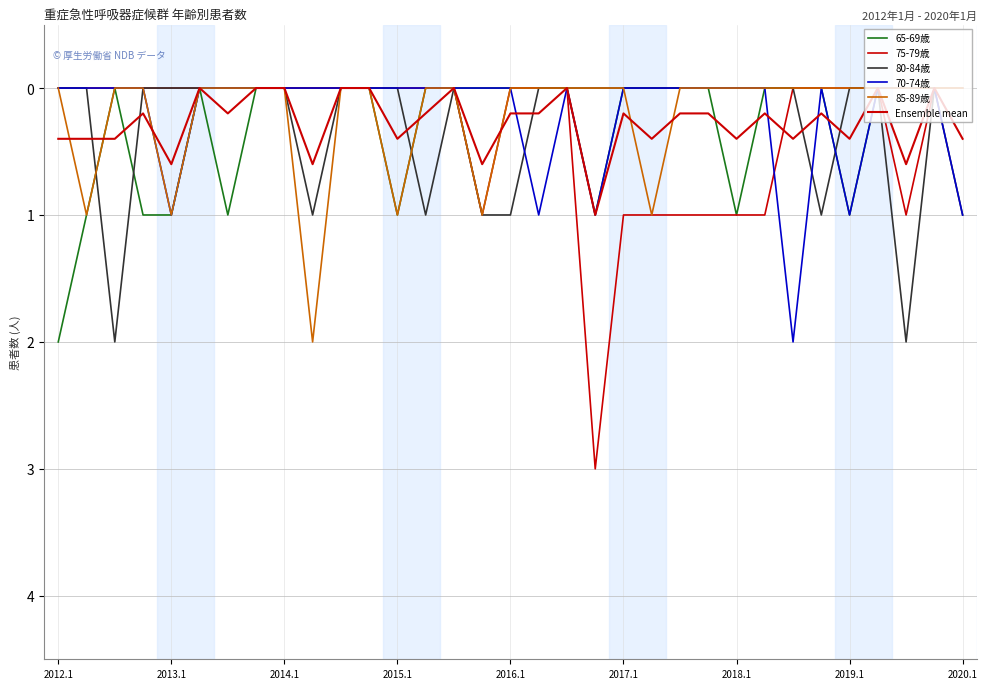

Is this an area chart (filled region under the line)?

No